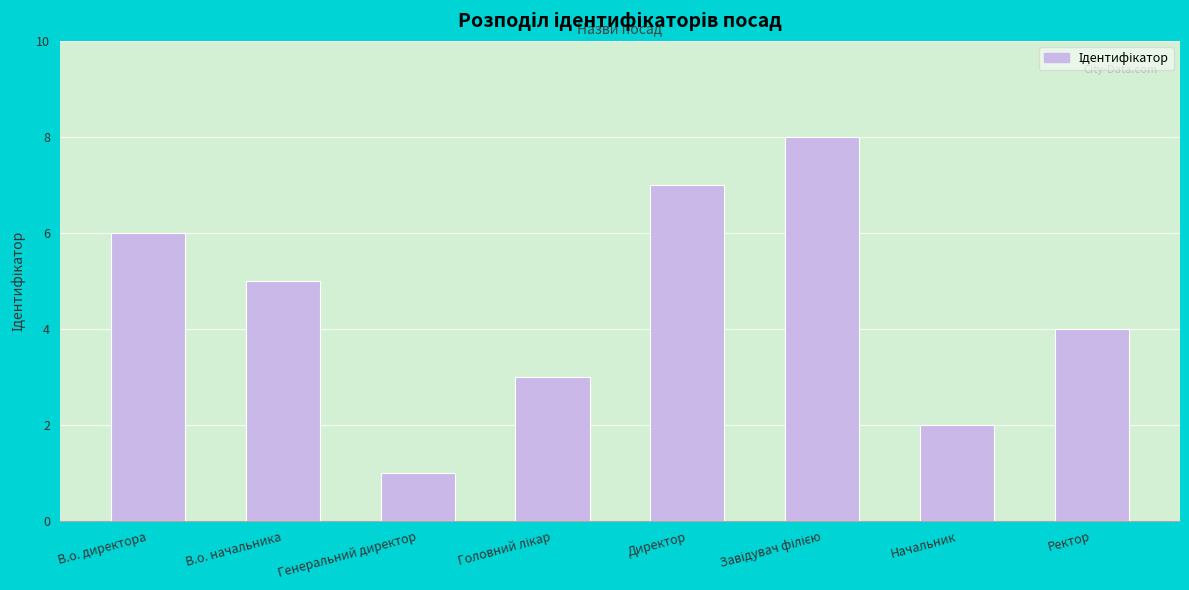

At which label is the value closest to 4?

Ректор